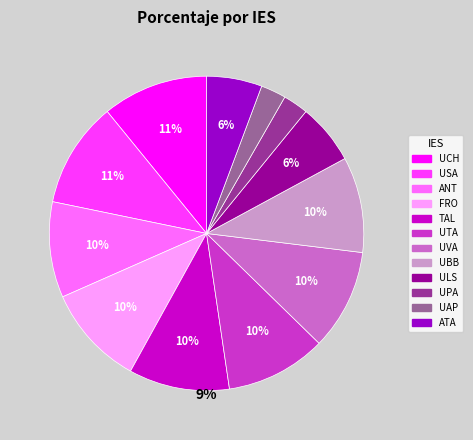

To the nearest percent, what is the average slice percentage?

8%